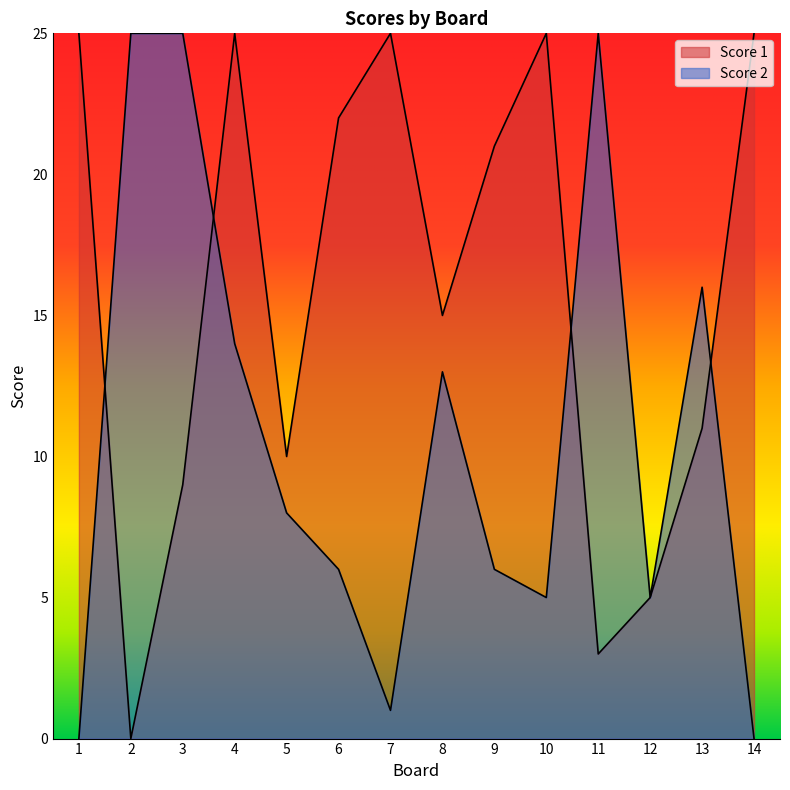

What is the approximate value of Score 2 at 13, to the nearest 5?

15